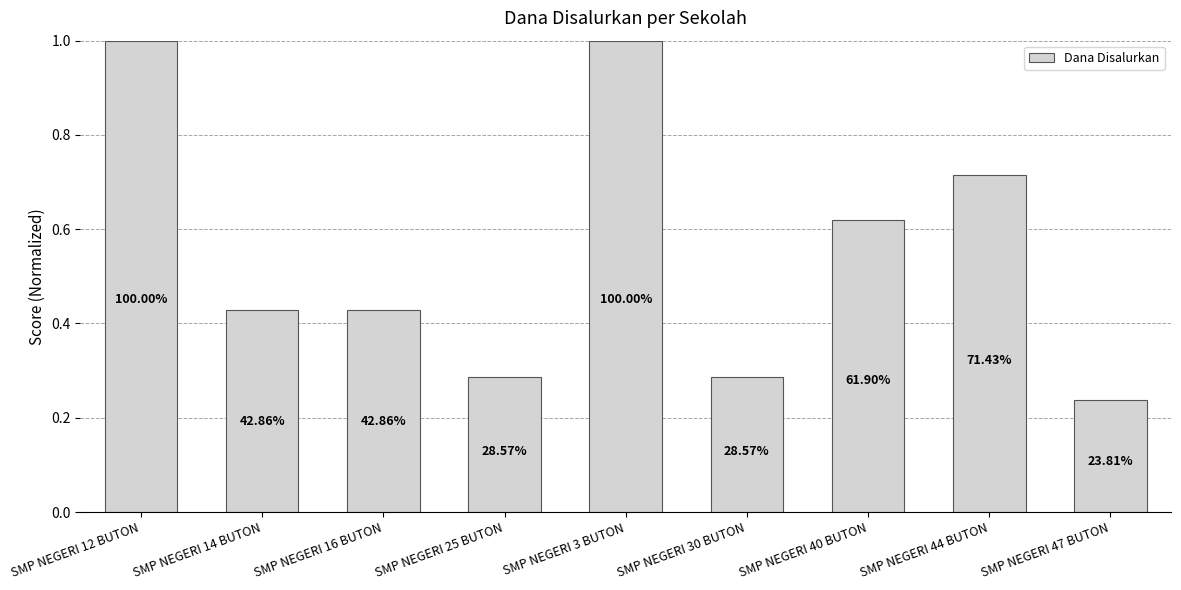

Are the bars horizontal?

No